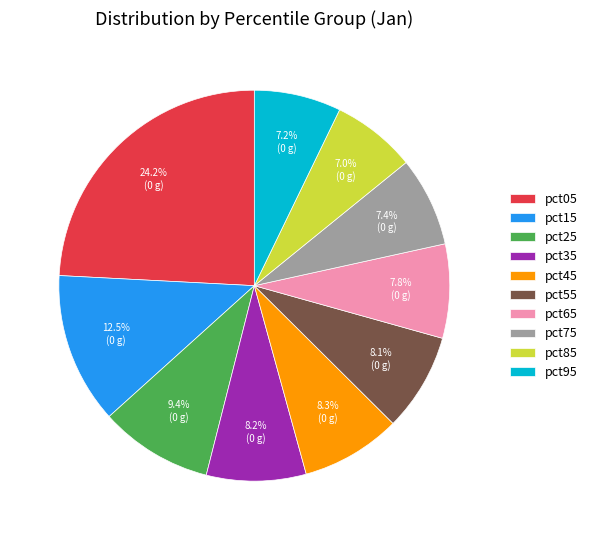

Count the number of slices in the pie.

10